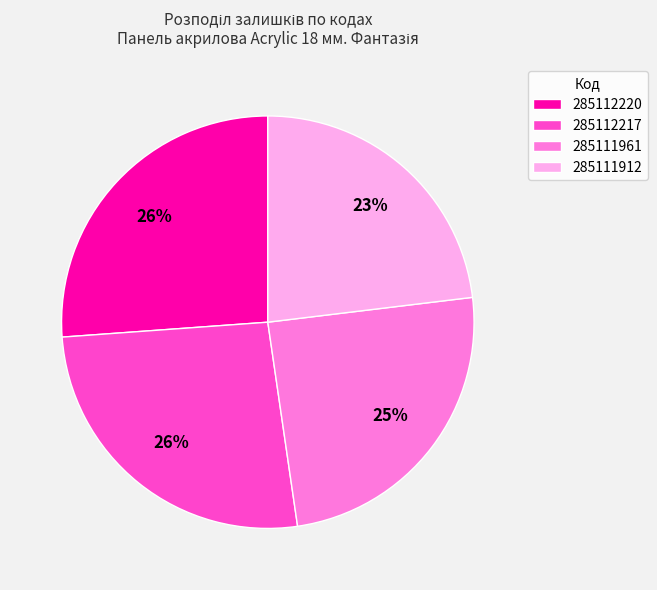

Is the sum of 285112217 and 285111912 greater than half?

No